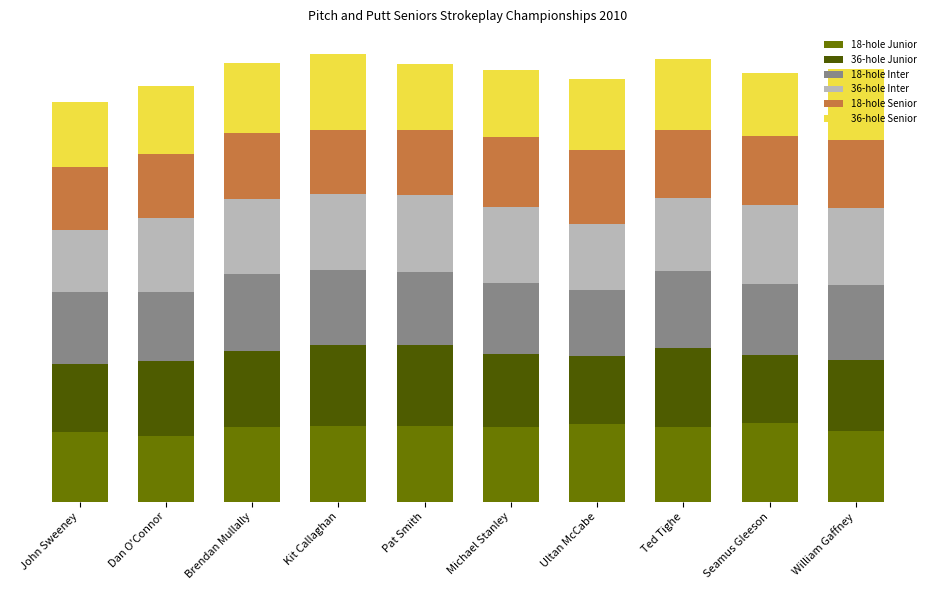

What position from the left is John Sweeney?

1